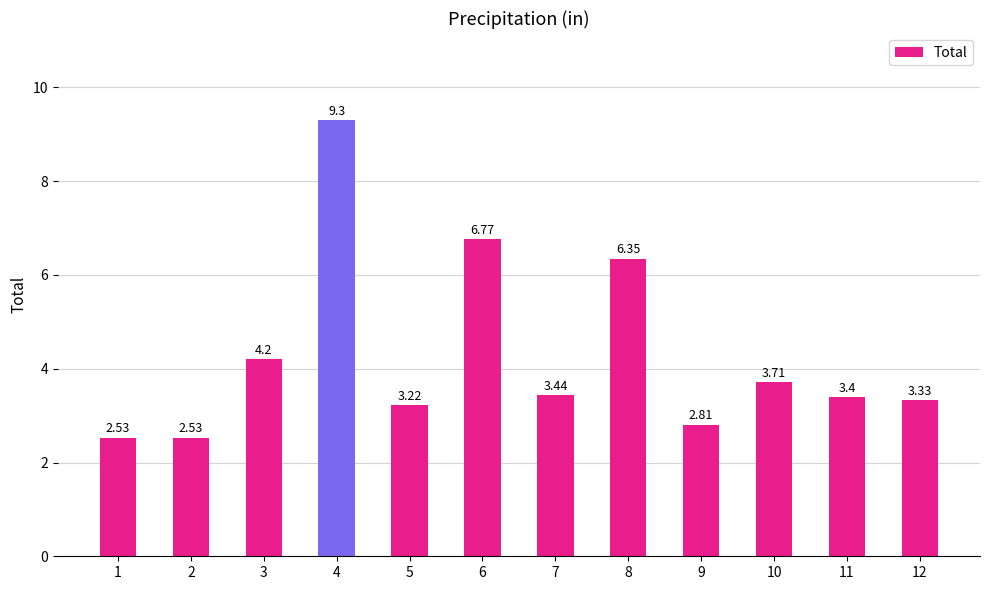

Which has a higher value, 9 or 11?

11